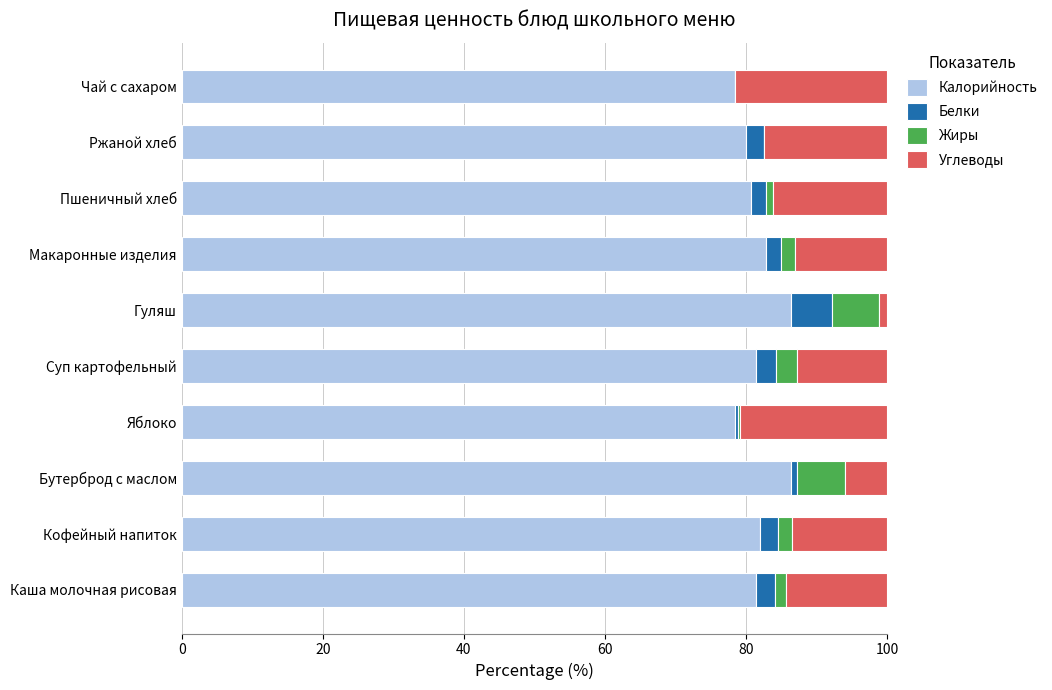

True or false: Калорийность has a value of 86.4 at Бутерброд с маслом.

True